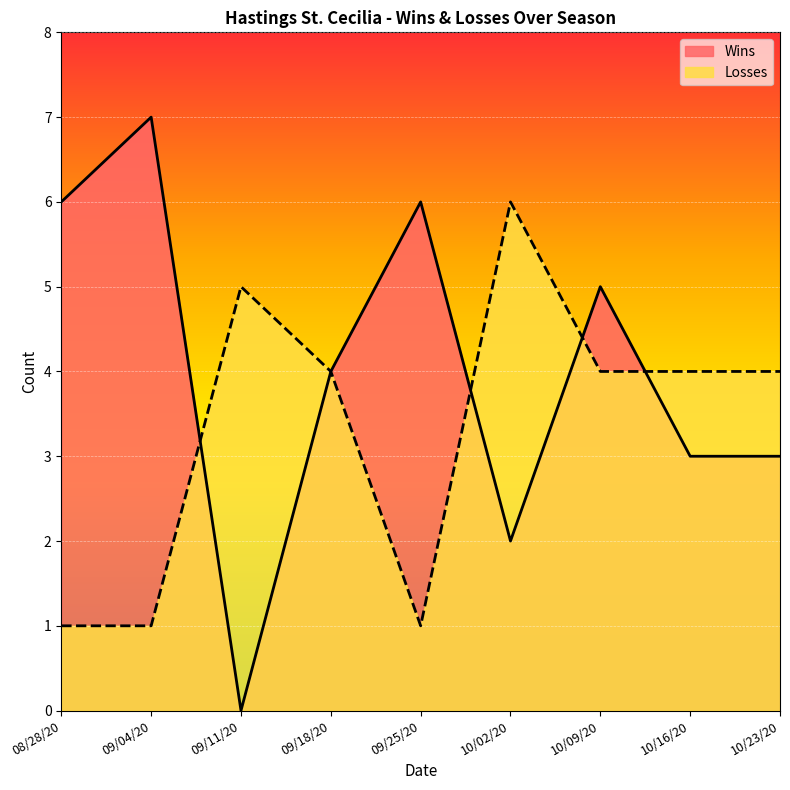

What is the sum of all Losses values?

30